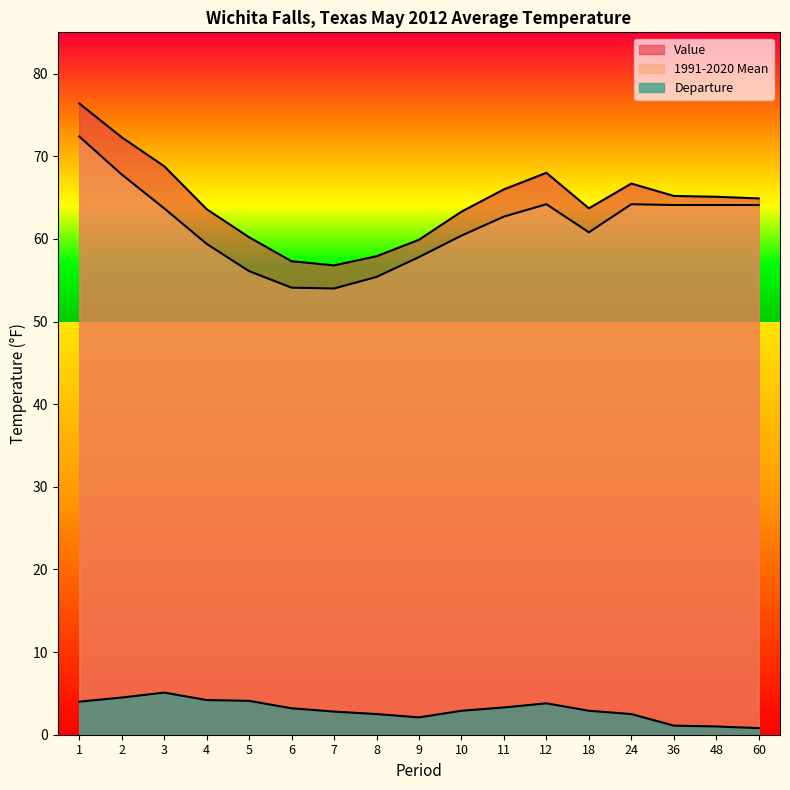

Is the value of 1991-2020 Mean at 12 greater than the value of Value at 4?

Yes